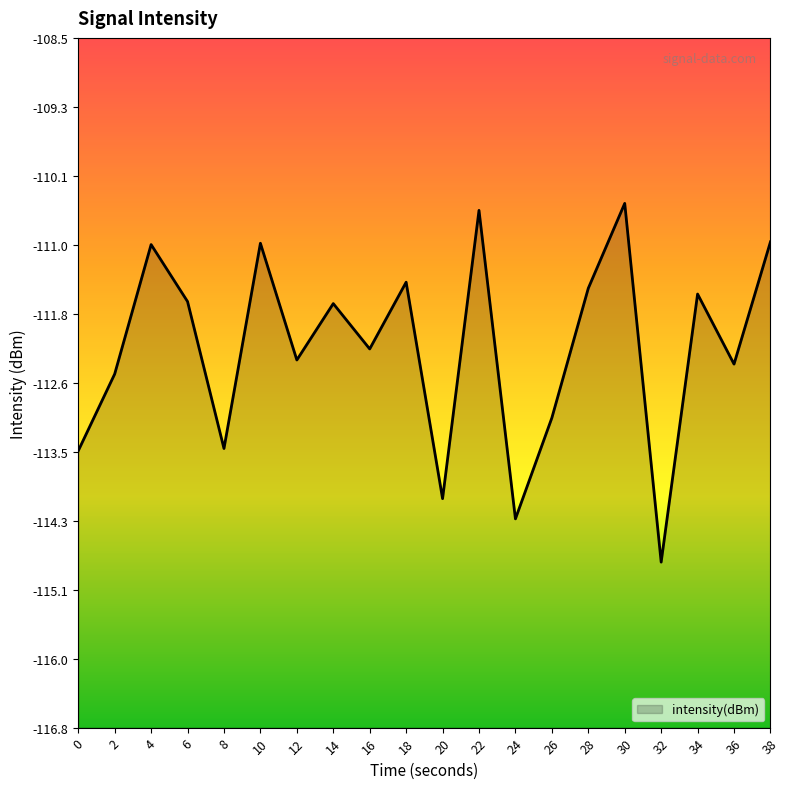

Reading left to right, list all the values displayed in this chart.

0=-113.5	2=-112.5	4=-111.0	6=-111.7	8=-113.4	10=-110.9	12=-112.4	14=-111.7	16=-112.2	18=-111.4	20=-114.0	22=-110.5	24=-114.3	26=-113.1	28=-111.5	30=-110.5	32=-114.8	34=-111.6	36=-112.4	38=-110.9